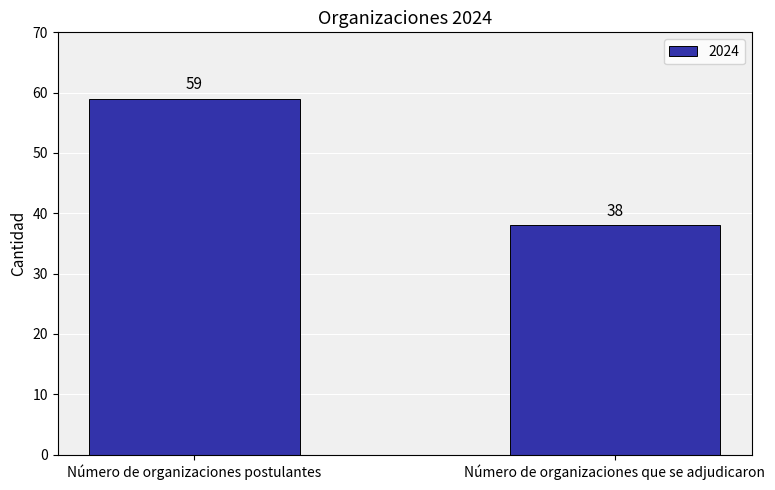

The value at Número de organizaciones postulantes is 27. True or false?

False